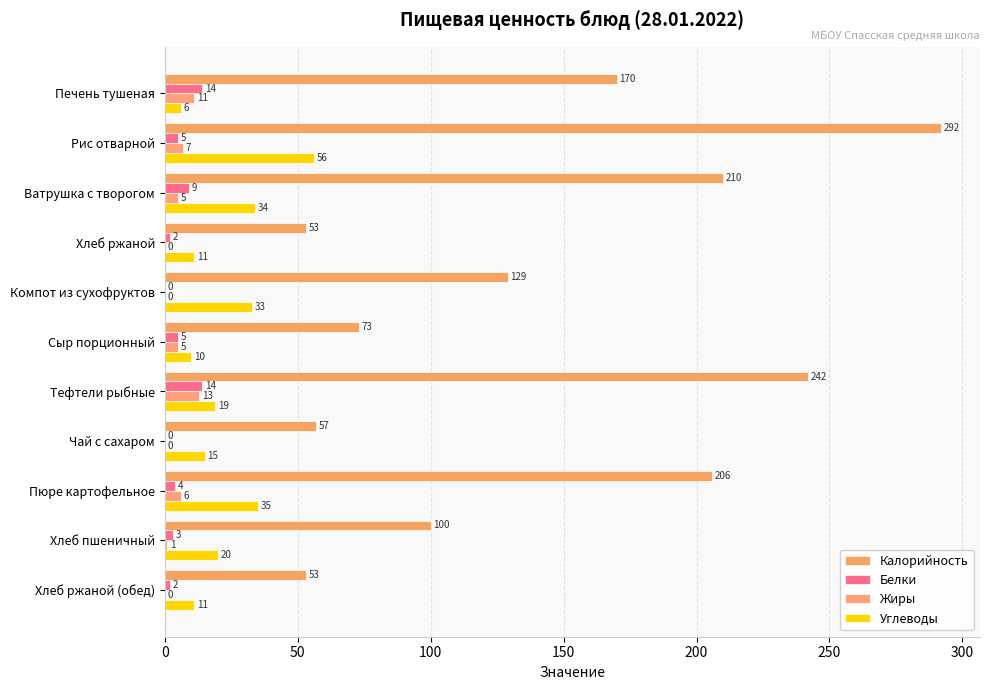

How many series are shown in this chart?

4